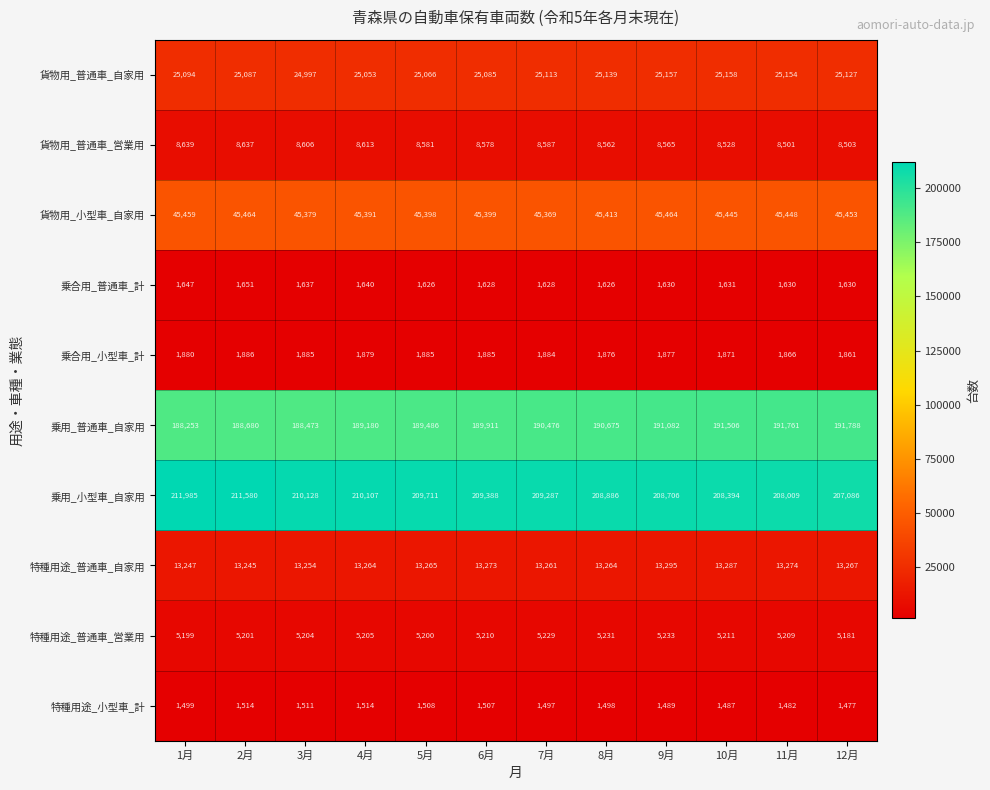

What is the greatest value displayed?

211985